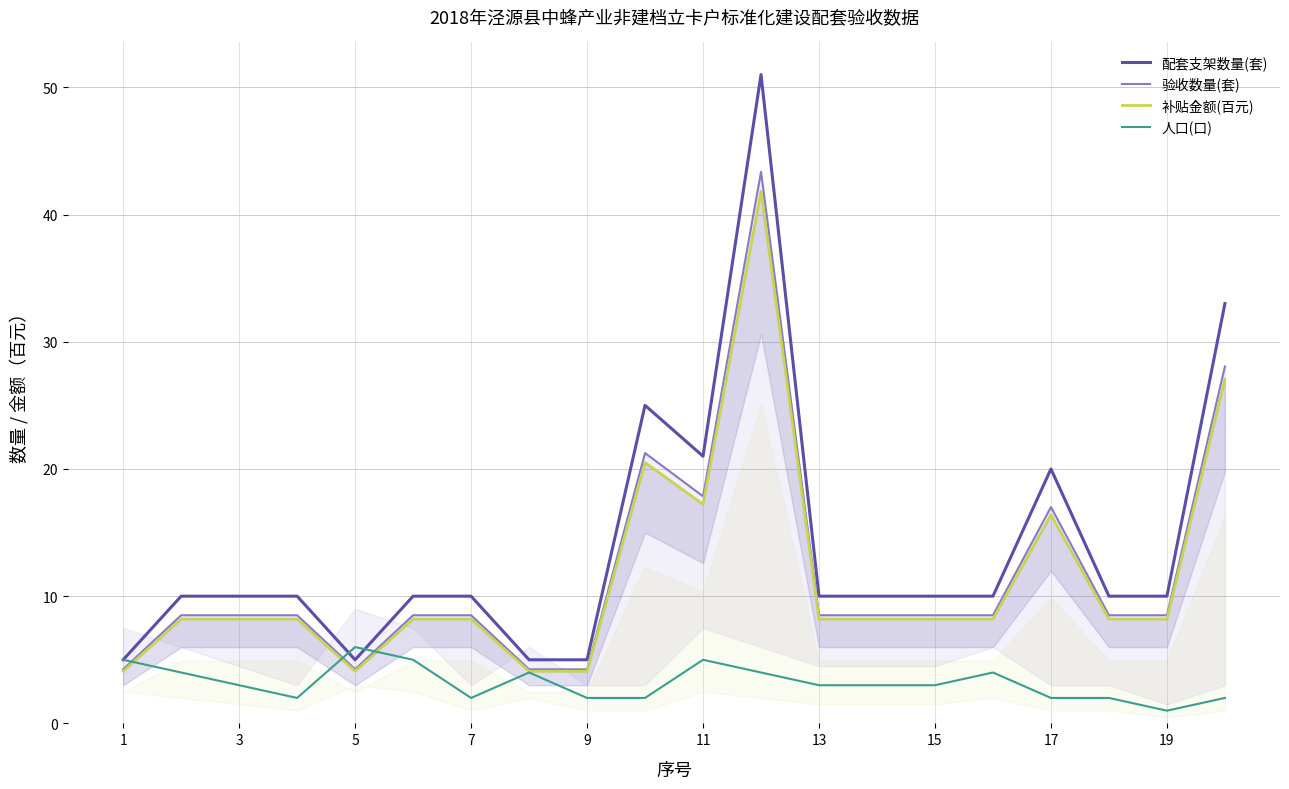

What is the difference between the maximum and minimum values in the 人口(口) series?

5